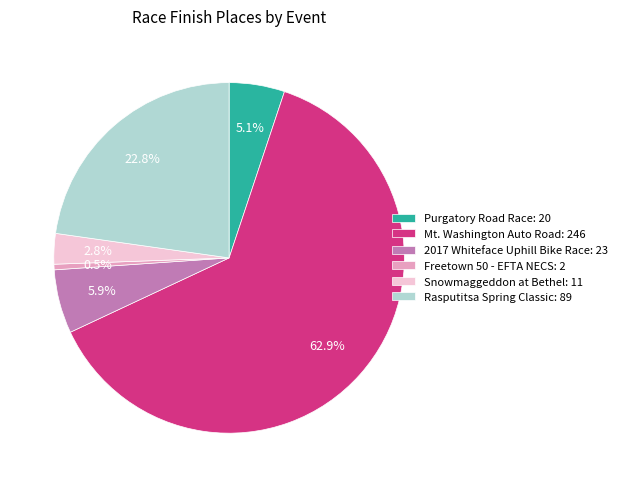

True or false: Rasputitsa Spring Classic accounts for 23% of the total.

True